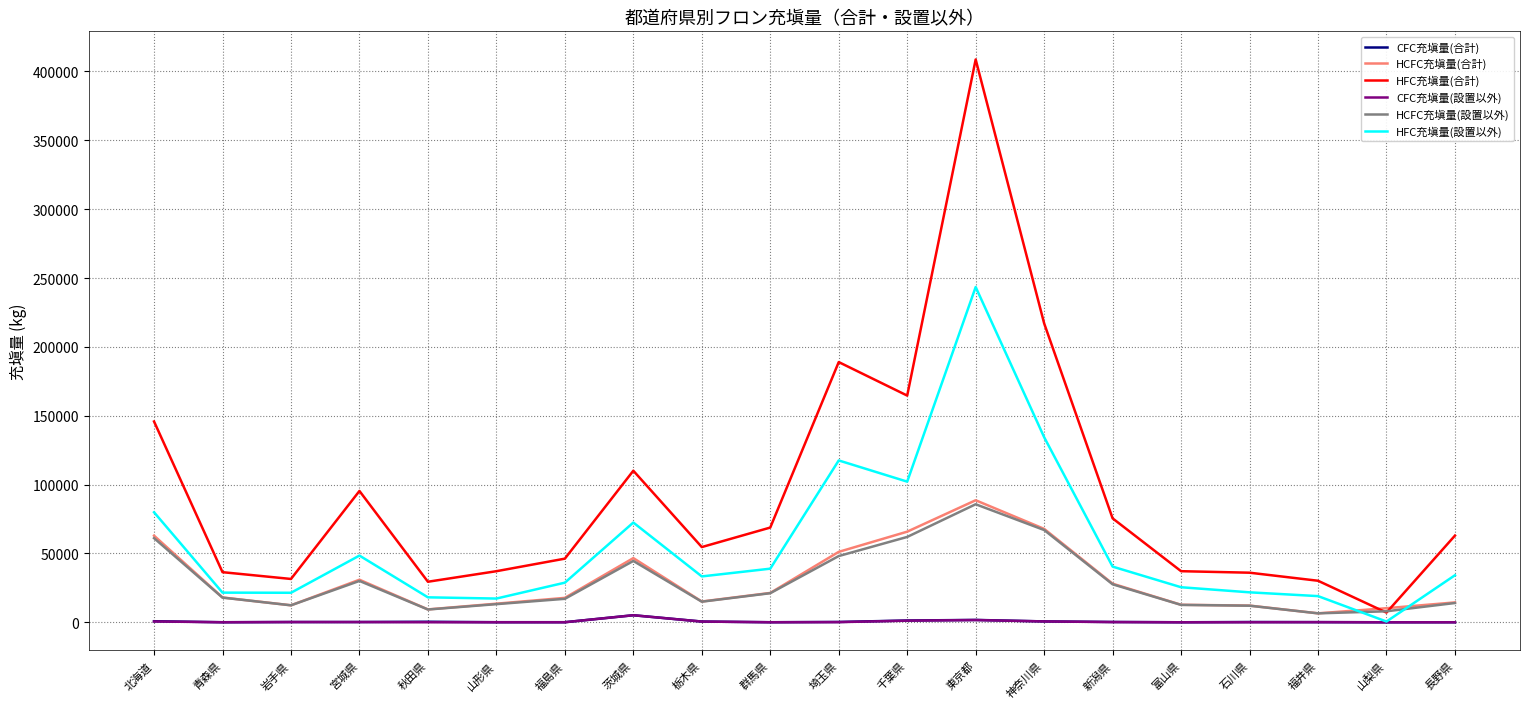

True or false: HCFC充塡量(設置以外) has a value of 21110.3 at 群馬県.

True